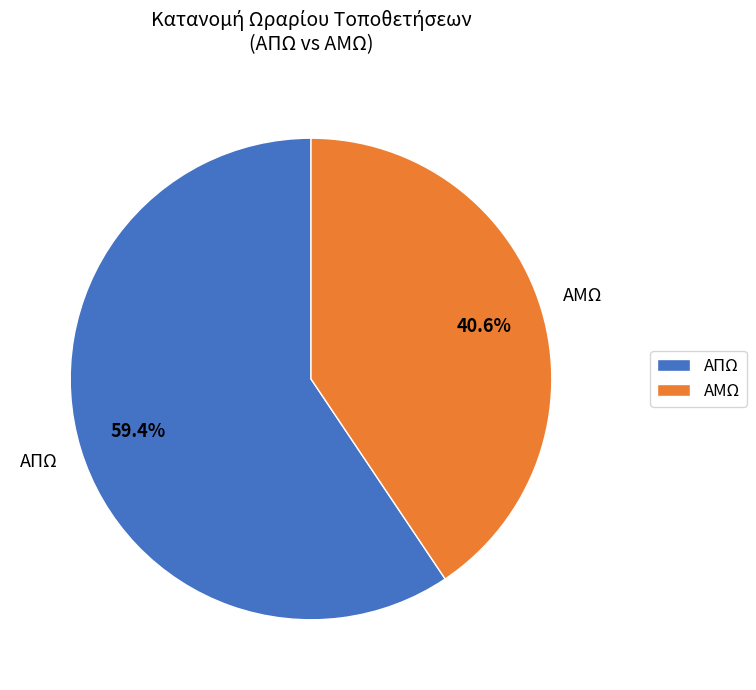

What percentage is the ΑΜΩ slice, to the nearest percent?

41%